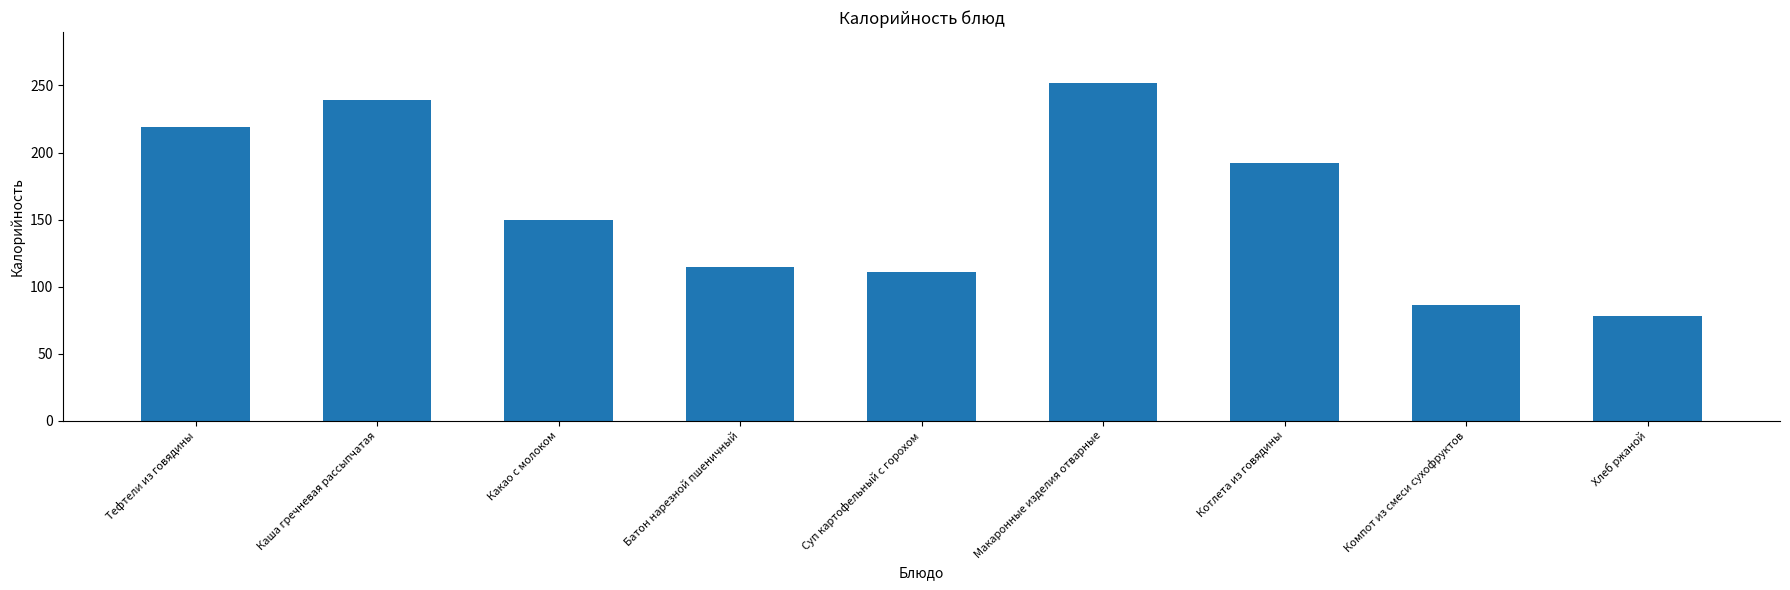

How many data points are less than 150?

4